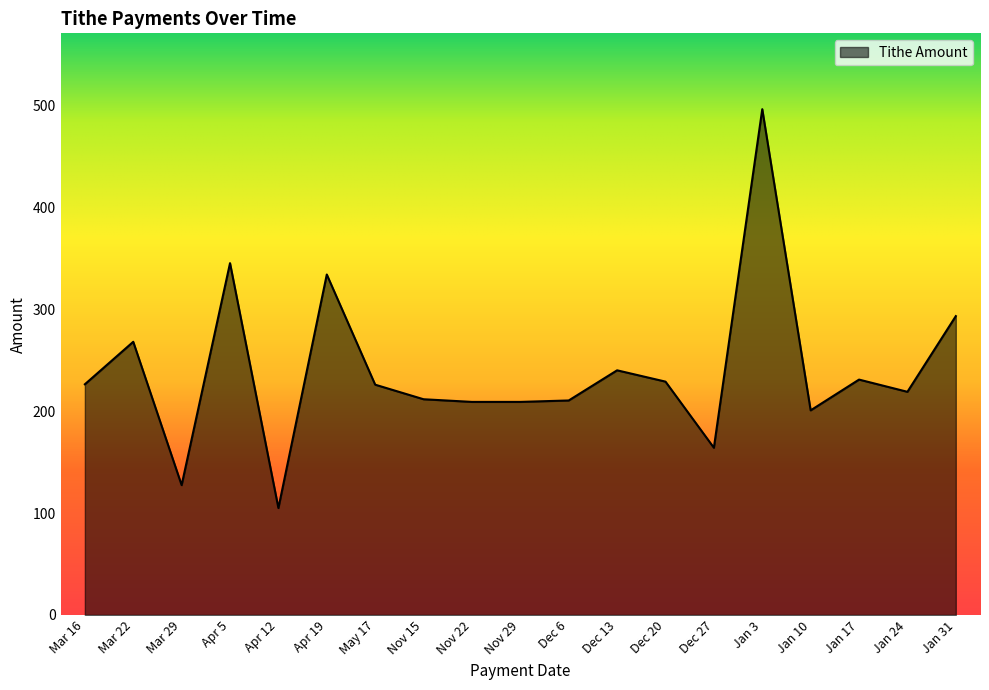

Between Apr 12 and Jan 24, which is larger?

Jan 24